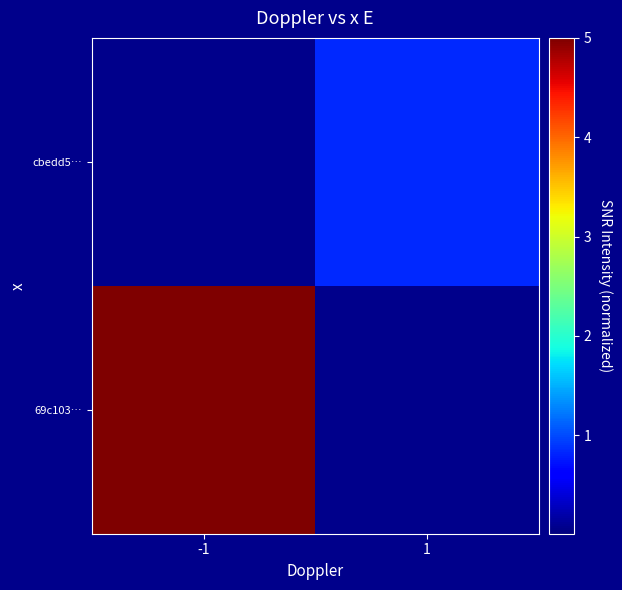

Which has a higher value, -1 or 1?

-1